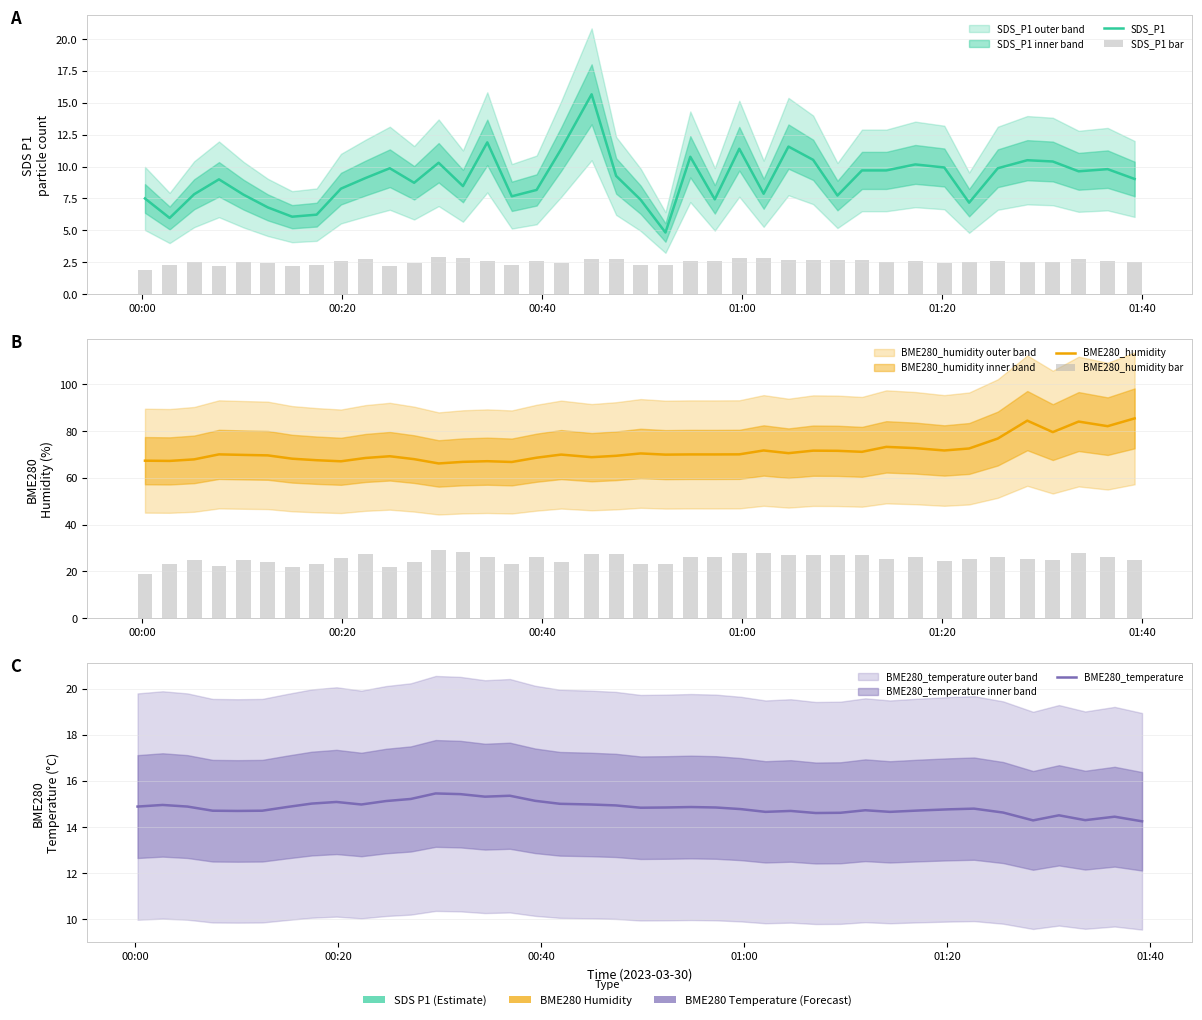

At which category does the chart reach its minimum across all series?

00:00